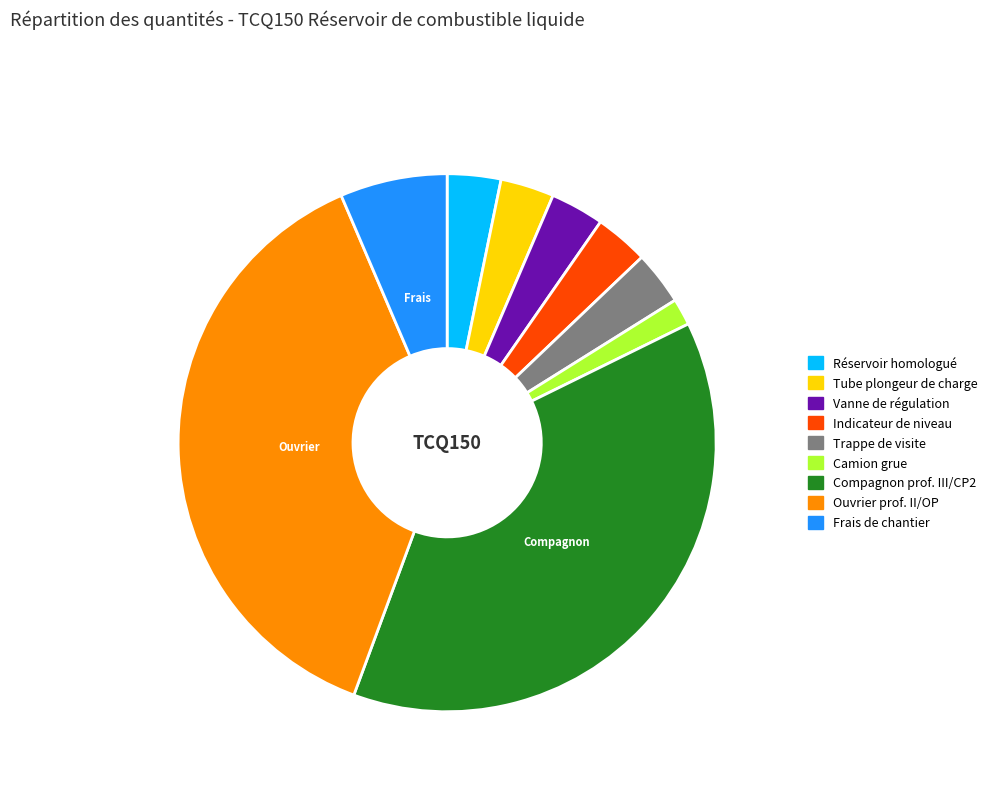

Which slice is the smallest?

Camion grue